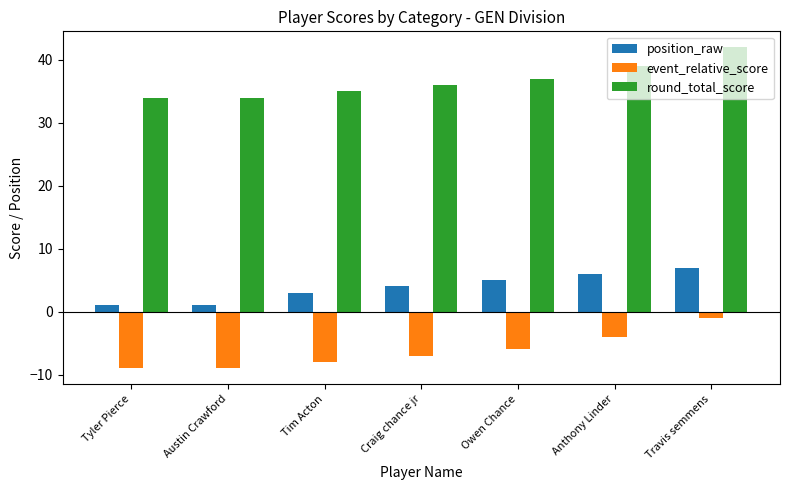

Which series changed the most between Tyler Pierce and Tim Acton?

position_raw